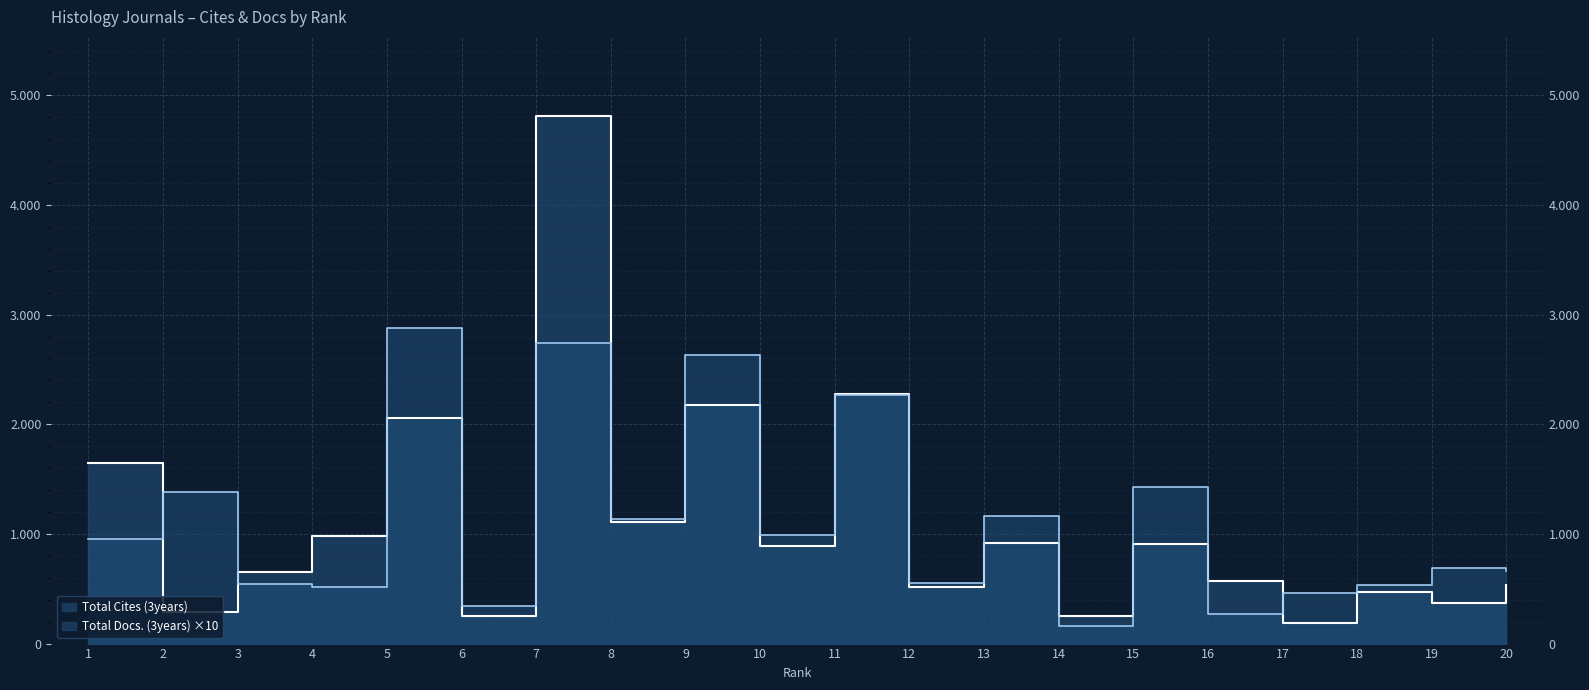

What is the difference between the second highest and minimum values in the Total Docs. (3years) series?

2580